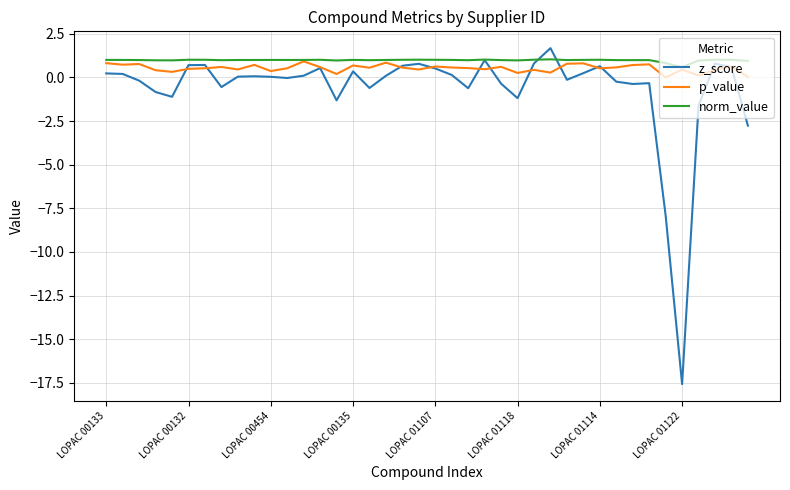

In norm_value, how many points are lower than both neighbors (excluding endpoints)?

10